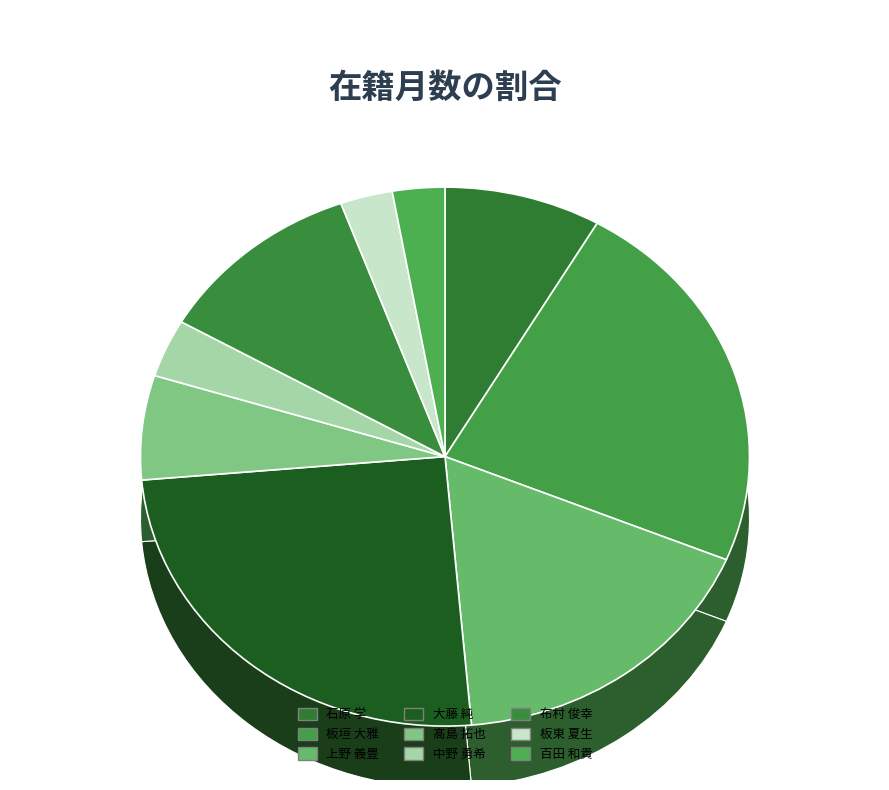

Which category has the biggest portion of the pie?

大藤 純